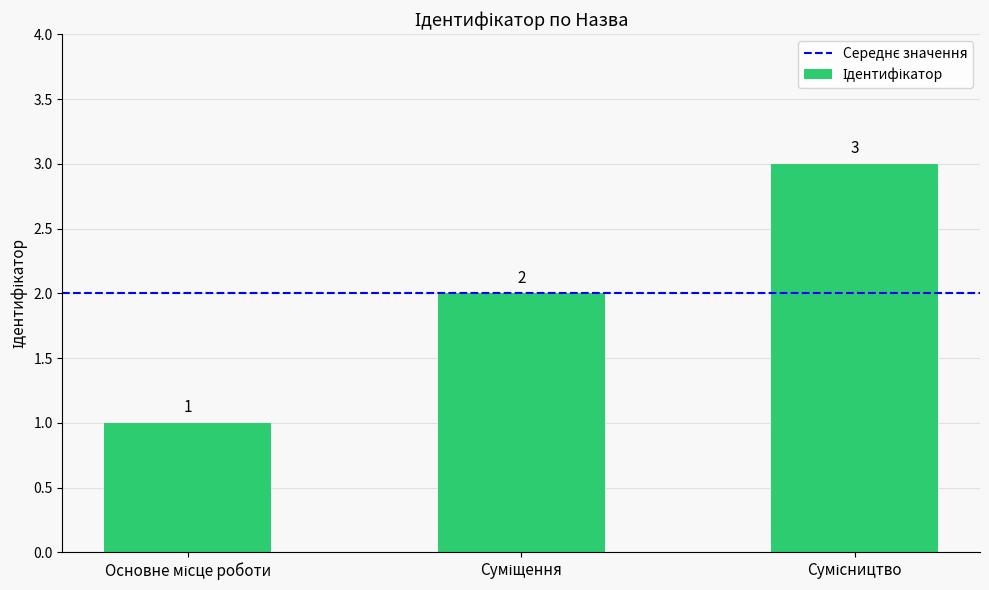

What is the sum of all values?

6